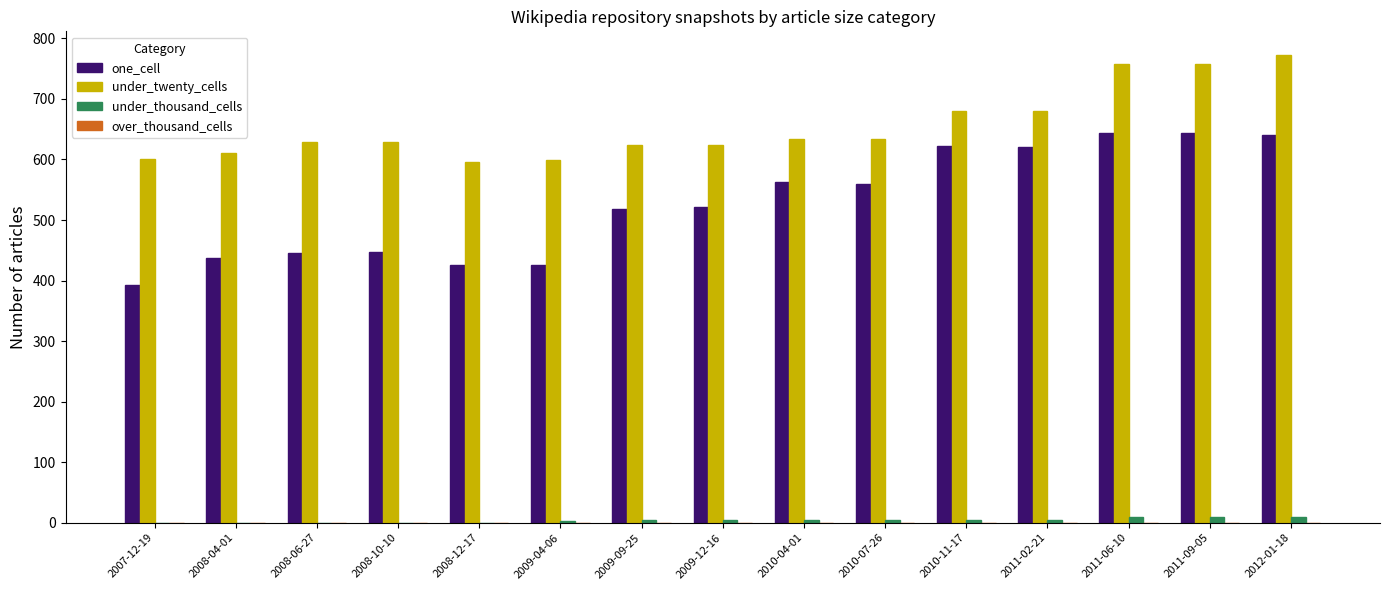

Is the value of under_twenty_cells at 2011-06-10 greater than the value of under_thousand_cells at 2011-09-05?

Yes